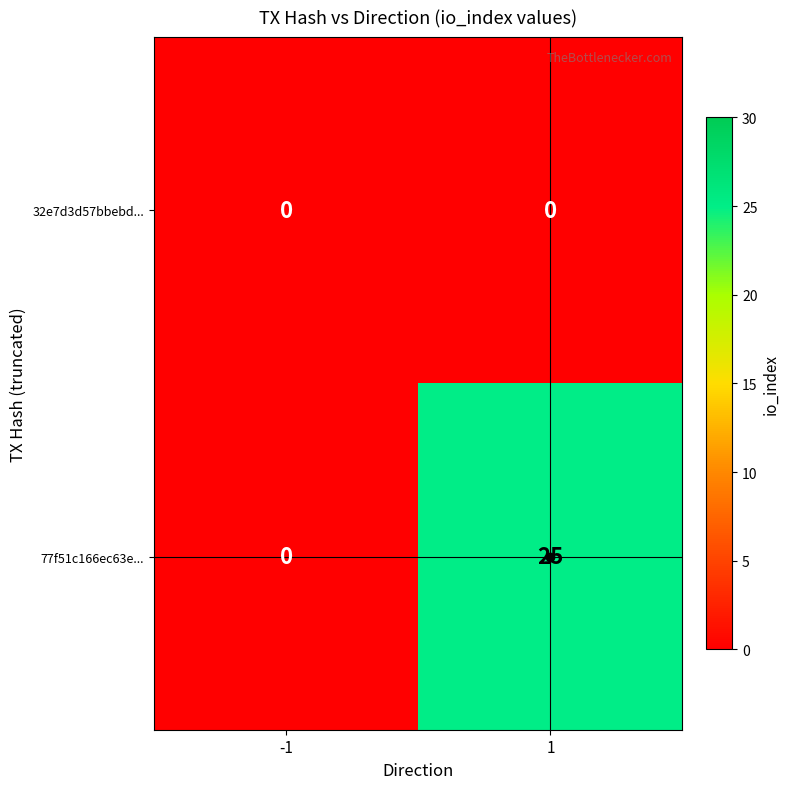

What is the highest value of the 77f51c166ec63e... series?

25